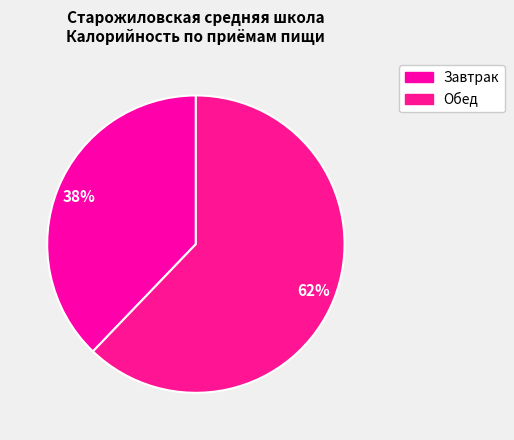

How many segments does this pie chart have?

2